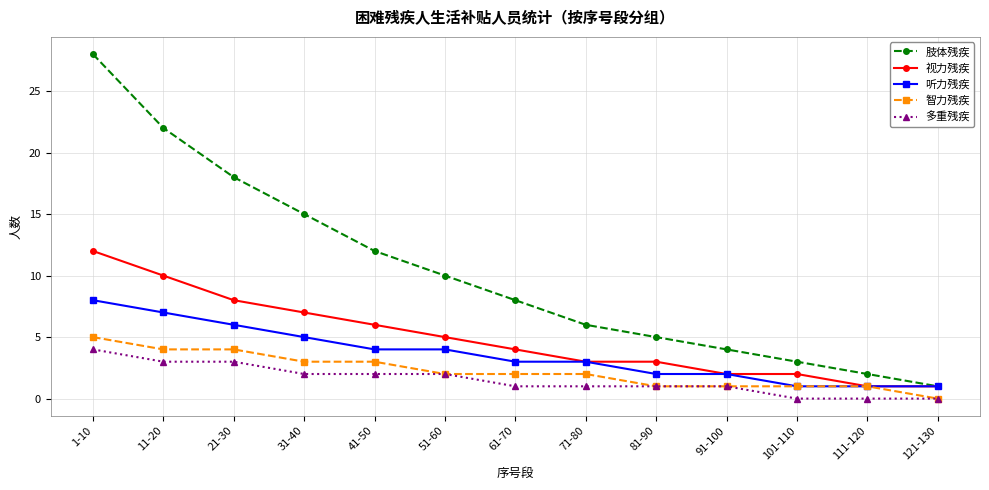

Reading left to right, extract all data points from this chart.

肢体残疾: 1-10=28	11-20=22	21-30=18	31-40=15	41-50=12	51-60=10	61-70=8	71-80=6	81-90=5	91-100=4	101-110=3	111-120=2	121-130=1
视力残疾: 1-10=12	11-20=10	21-30=8	31-40=7	41-50=6	51-60=5	61-70=4	71-80=3	81-90=3	91-100=2	101-110=2	111-120=1	121-130=1
听力残疾: 1-10=8	11-20=7	21-30=6	31-40=5	41-50=4	51-60=4	61-70=3	71-80=3	81-90=2	91-100=2	101-110=1	111-120=1	121-130=1
智力残疾: 1-10=5	11-20=4	21-30=4	31-40=3	41-50=3	51-60=2	61-70=2	71-80=2	81-90=1	91-100=1	101-110=1	111-120=1	121-130=0
多重残疾: 1-10=4	11-20=3	21-30=3	31-40=2	41-50=2	51-60=2	61-70=1	71-80=1	81-90=1	91-100=1	101-110=0	111-120=0	121-130=0